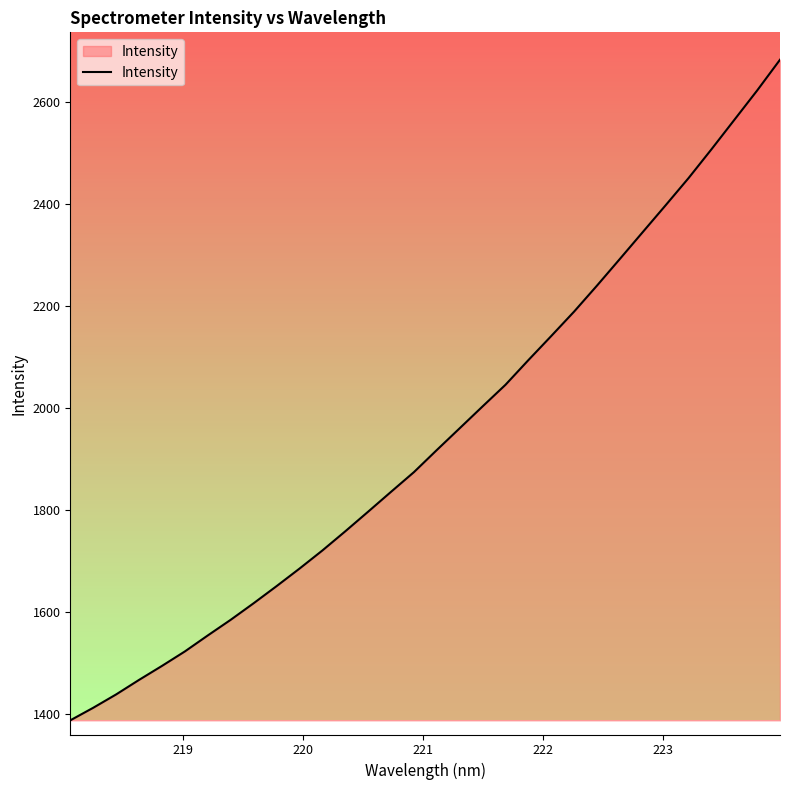

What is the difference between the maximum and minimum values?

1294.6